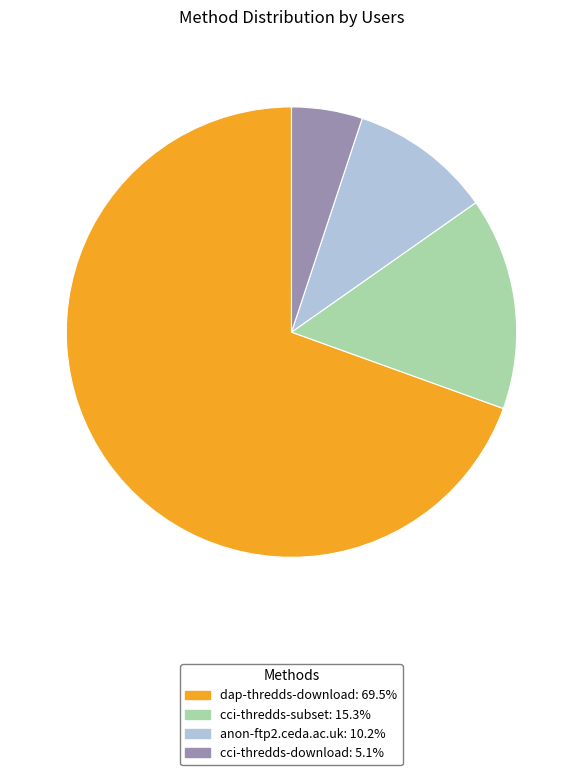

Combined, do cci-thredds-subset and cci-thredds-download account for over 50%?

No